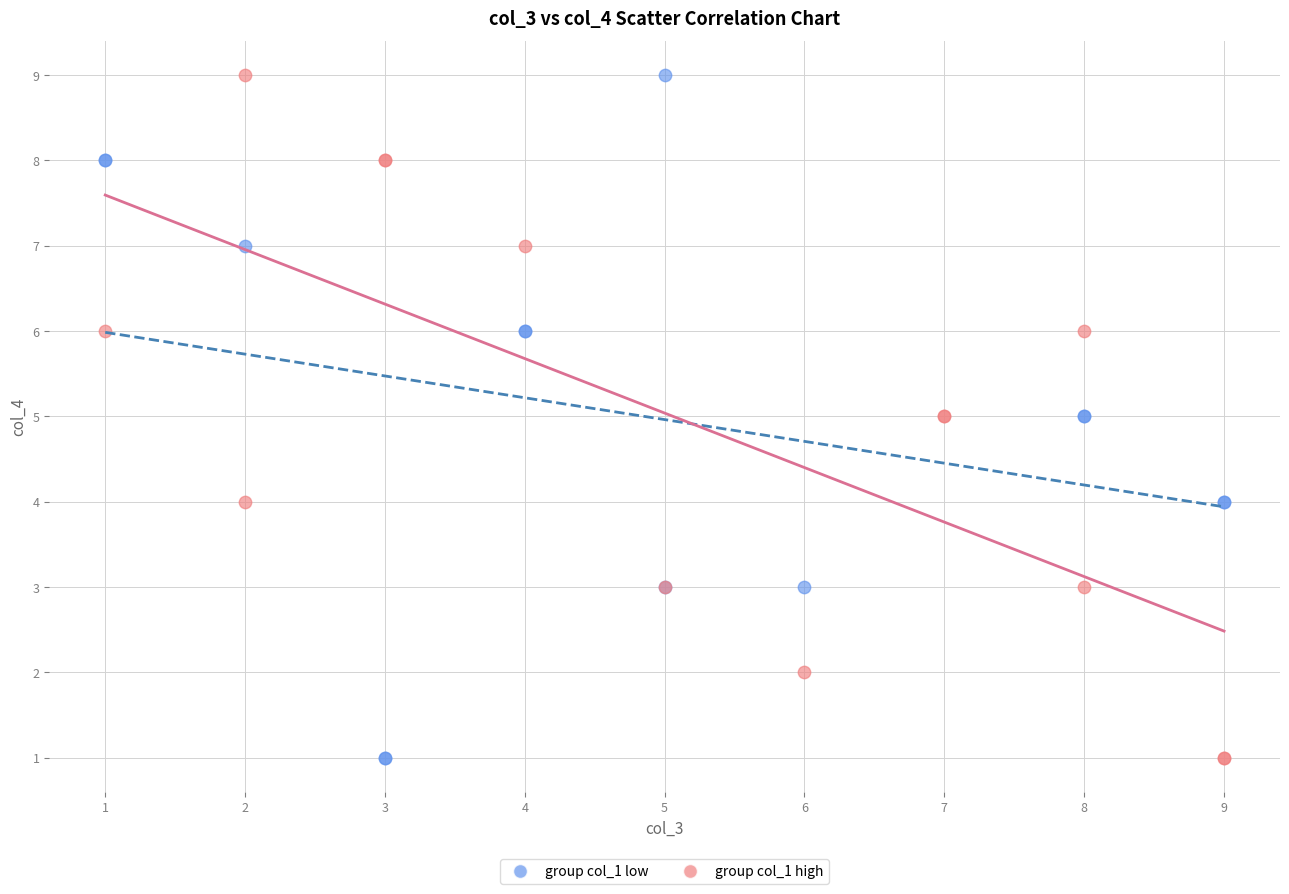

What are all the series names shown in the legend?

group col_1 low, group col_1 high